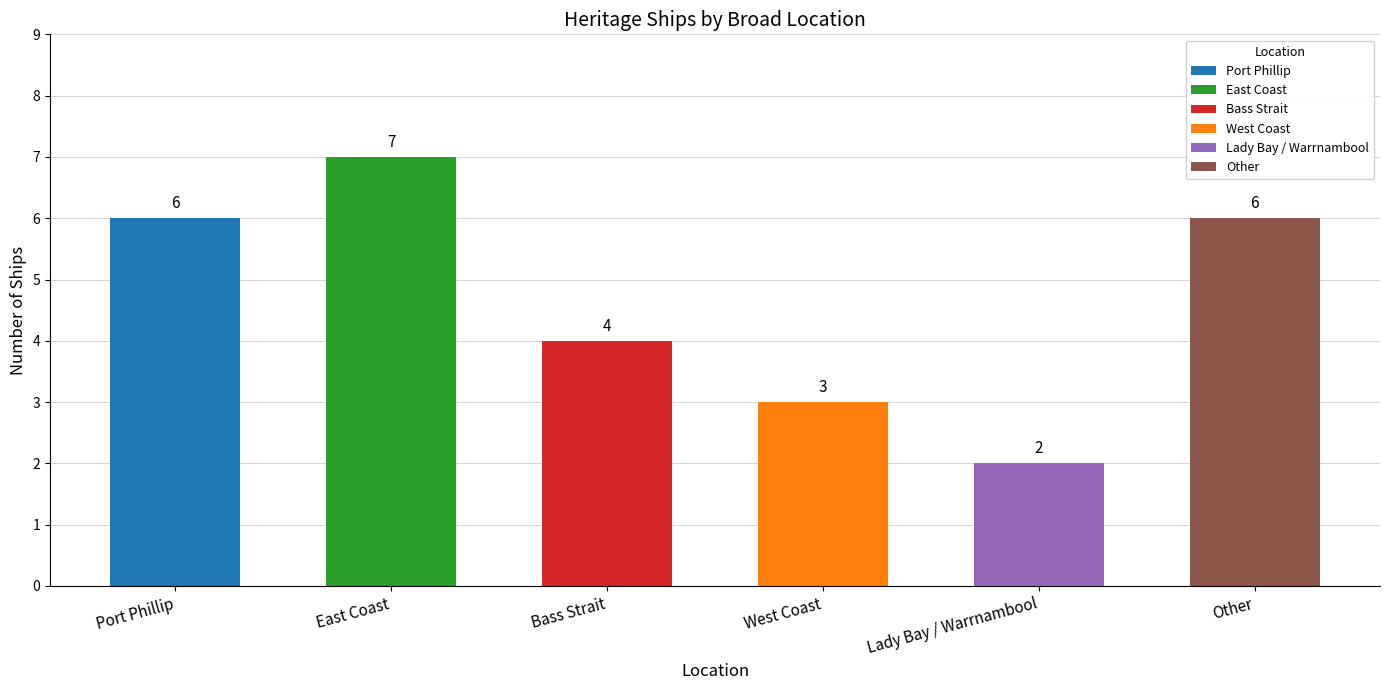

How many bars are there in total?

6